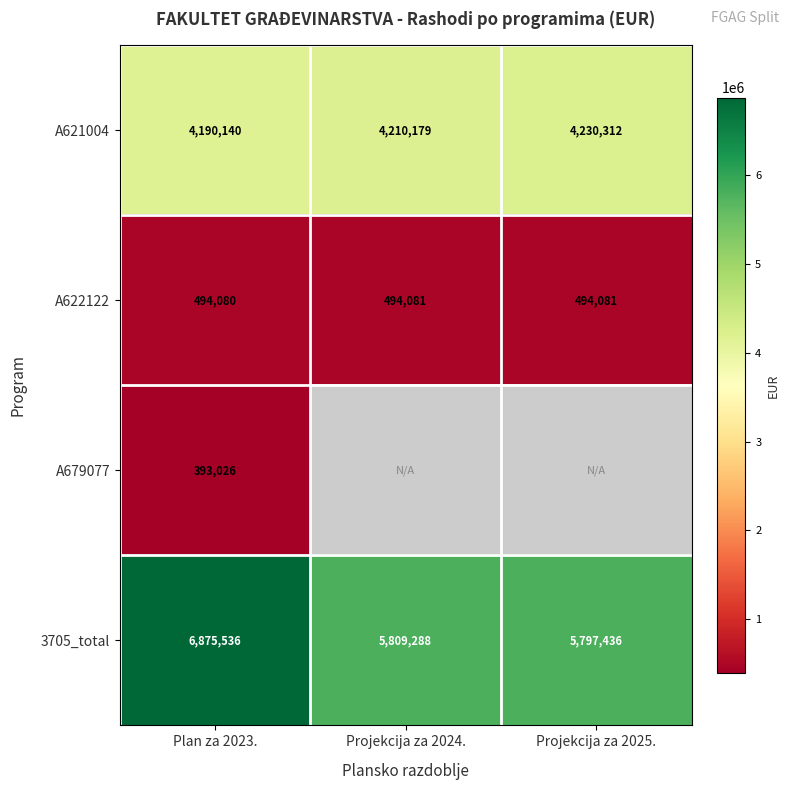

What is the spread (max minus min) of values at Projekcija za 2025.?

5303355.0